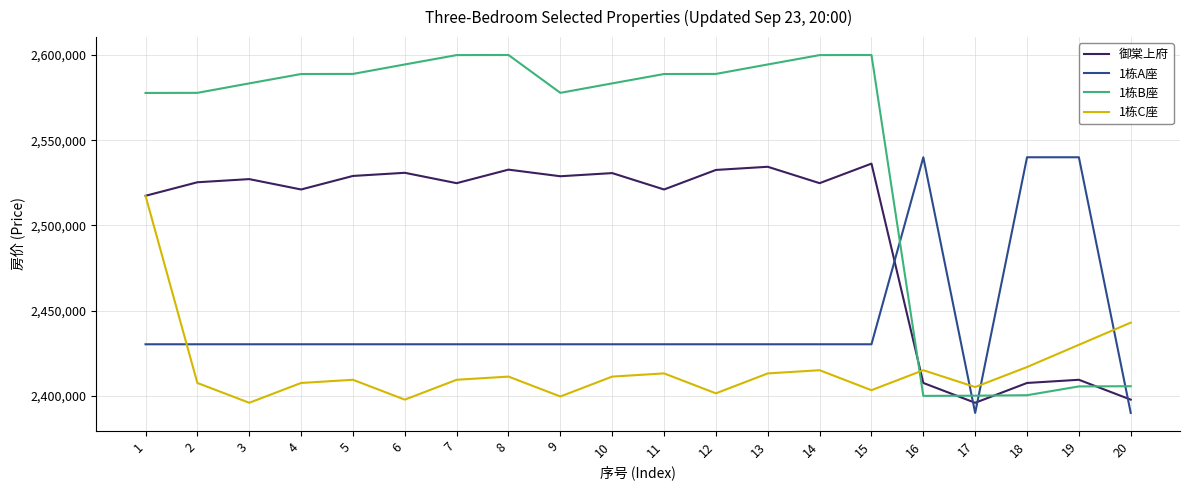

Between which two adjacent categories do 1栋B座 and 御棠上府 first intersect?

15 and 16